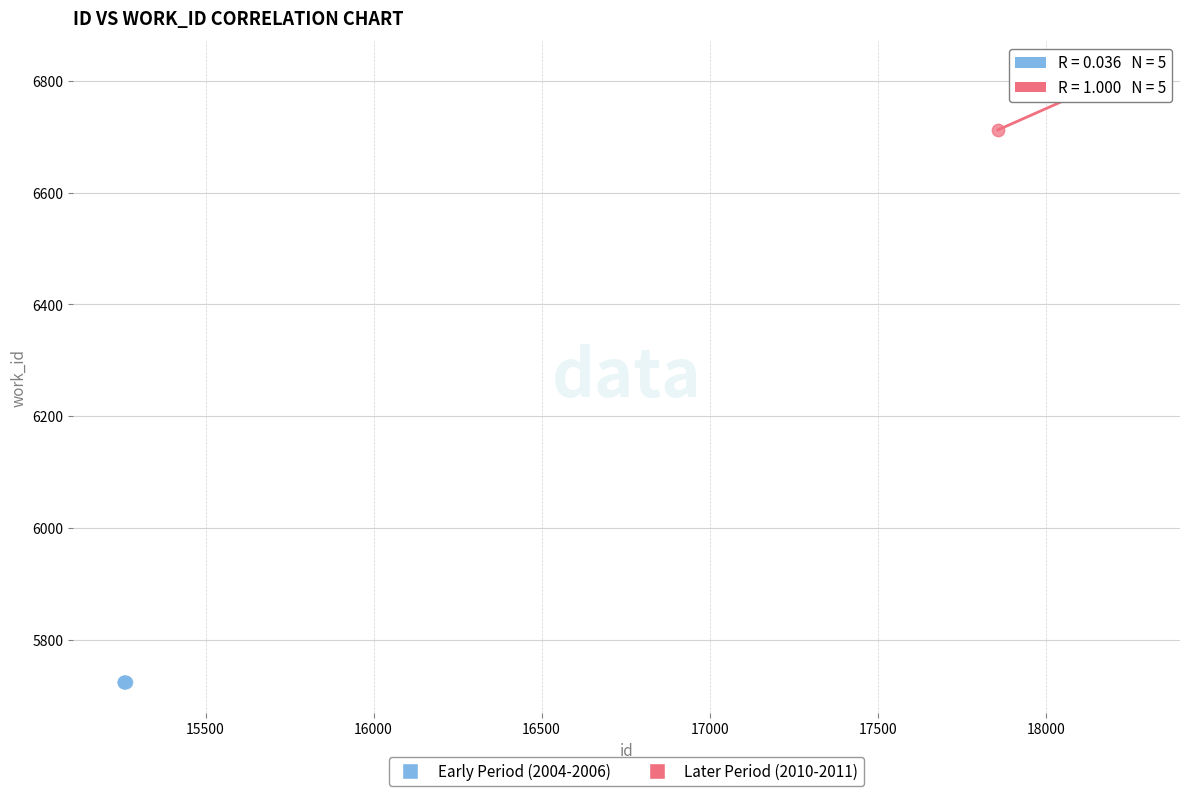

Which series contains the highest Y value?

Later Period (2010-2011)